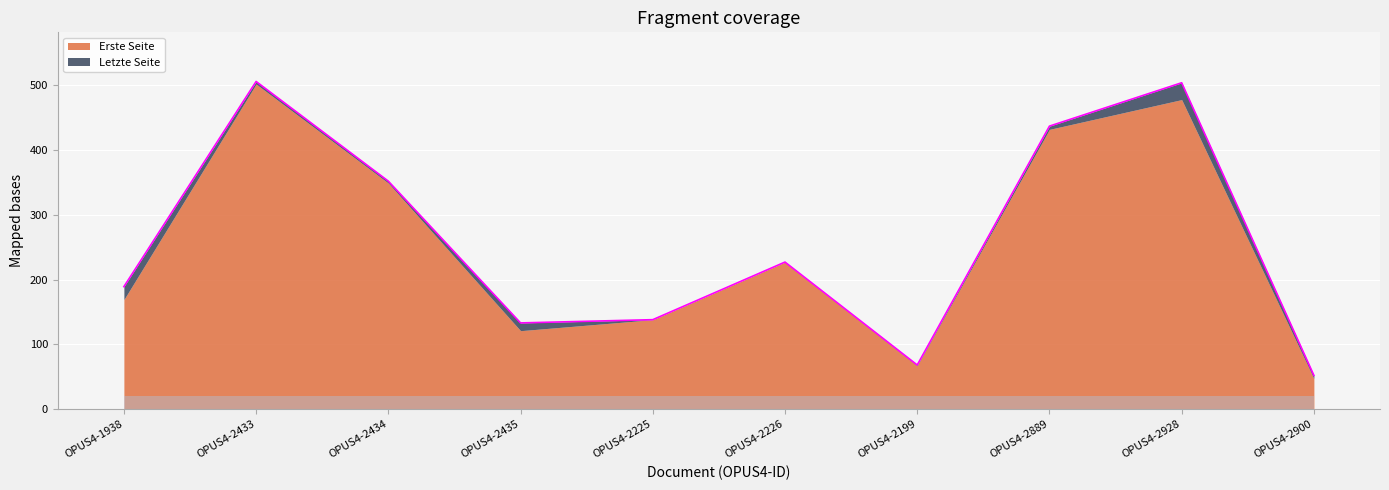

The chart shows a value of 133 at OPUS4-2435. True or false?

True